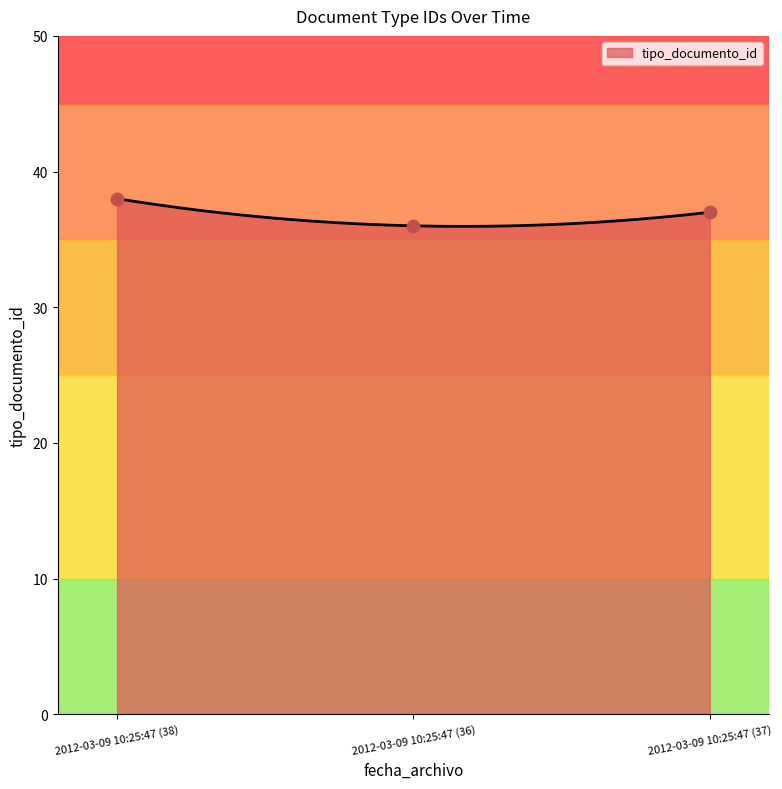

What is the ratio of the value at 2012-03-09 10:25:47 (36) to the value at 2012-03-09 10:25:47 (38)?

0.9